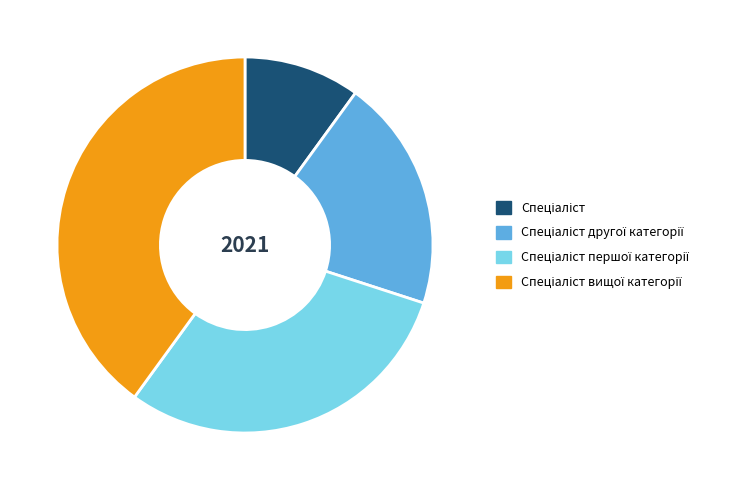

Is there a majority slice in this chart?

No